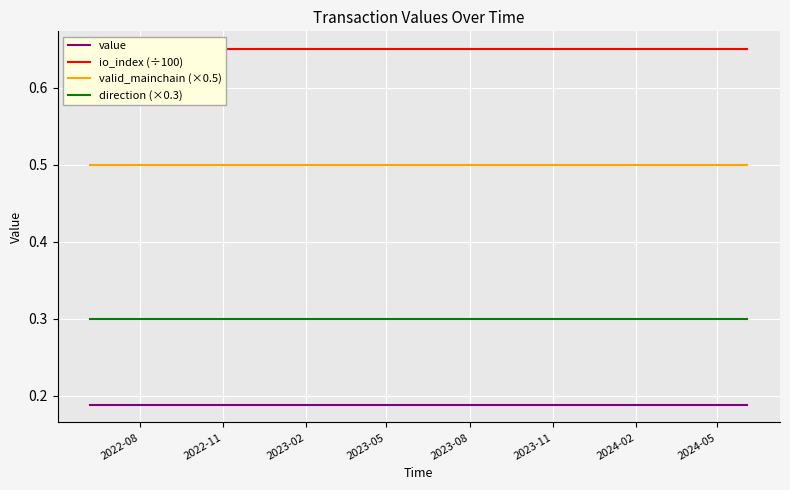

List the series in order of their overall mean, lowest first.

value, direction (×0.3), valid_mainchain (×0.5), io_index (÷100)